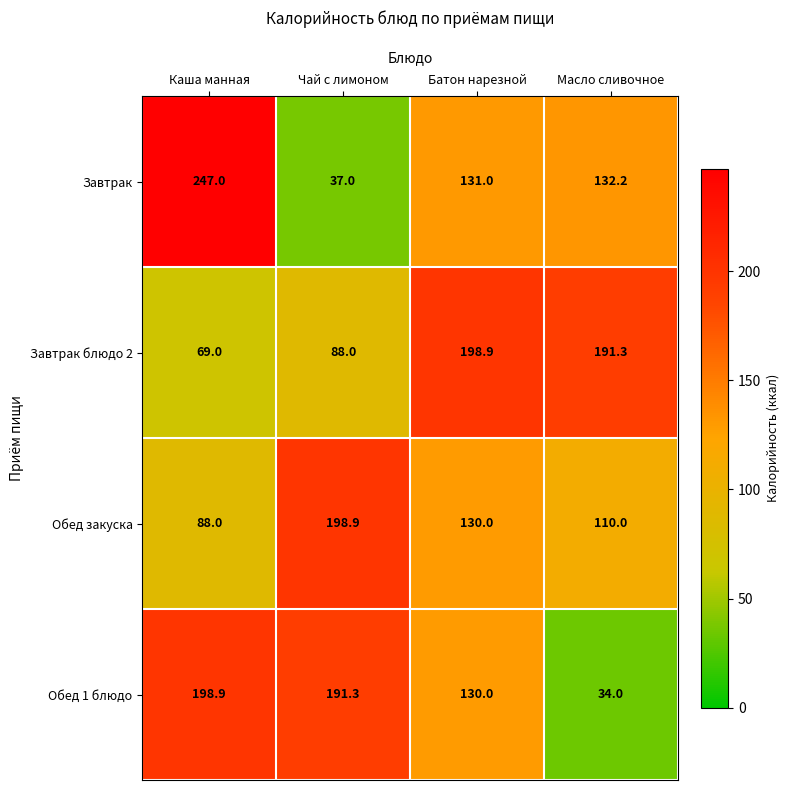

How many values in the Обед 1 блюдо series are below 191?

2